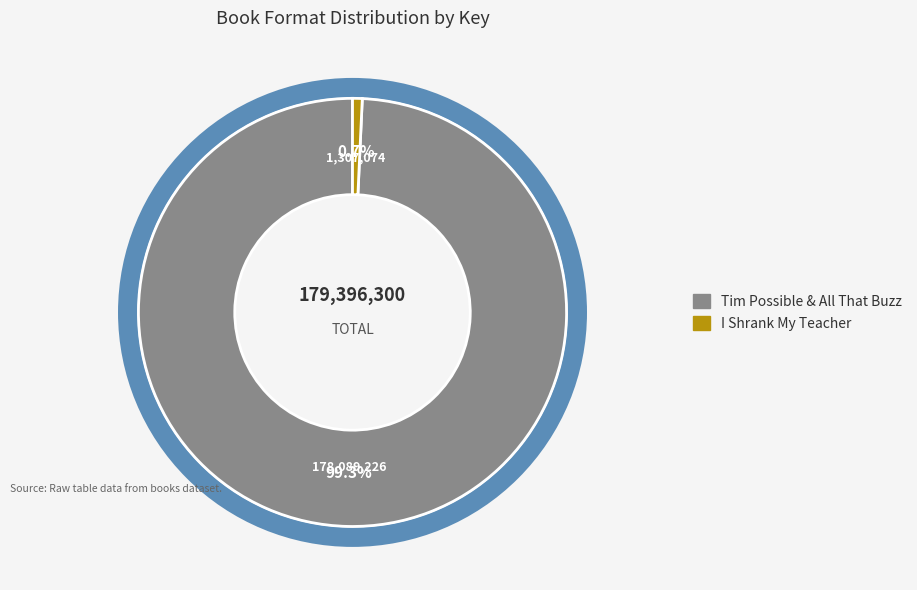

Combined, do I Shrank My Teacher and Tim Possible & All That Buzz account for over 50%?

Yes